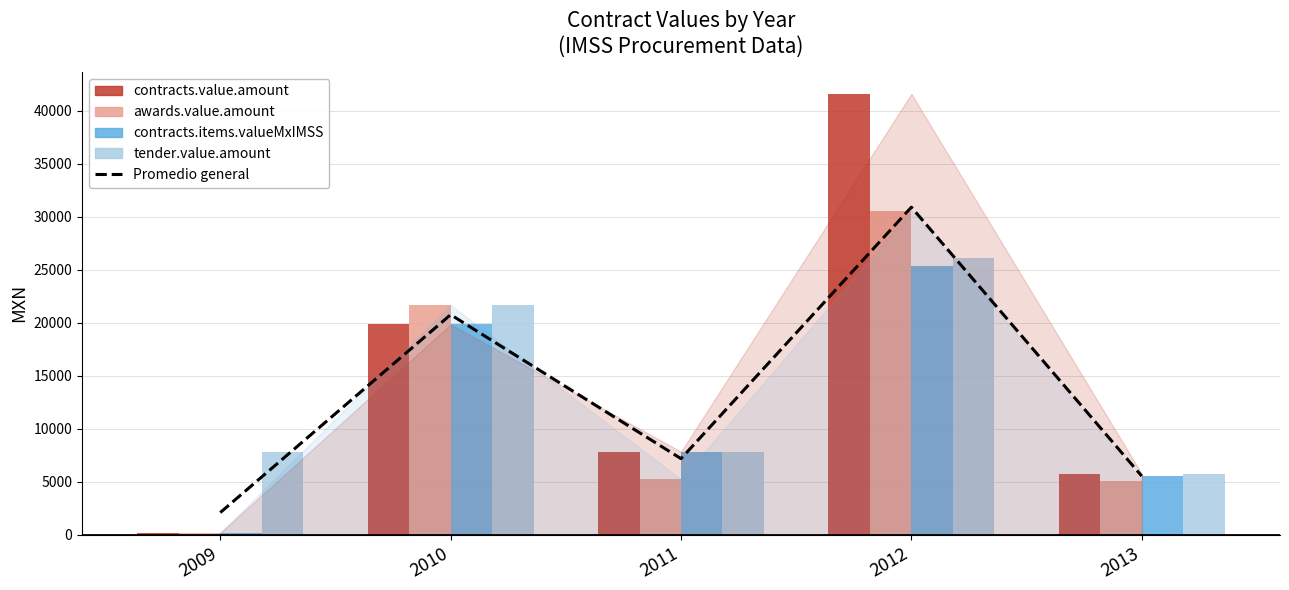

Which series has the largest total across all categories?

contracts.value.amount